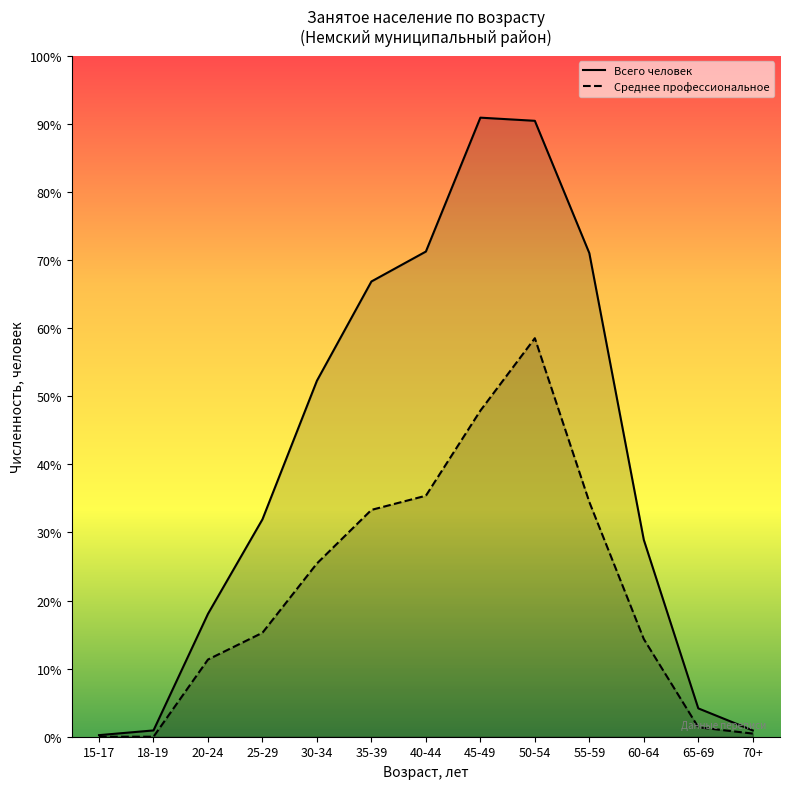

What is the label of the 13th point from the left?

70+